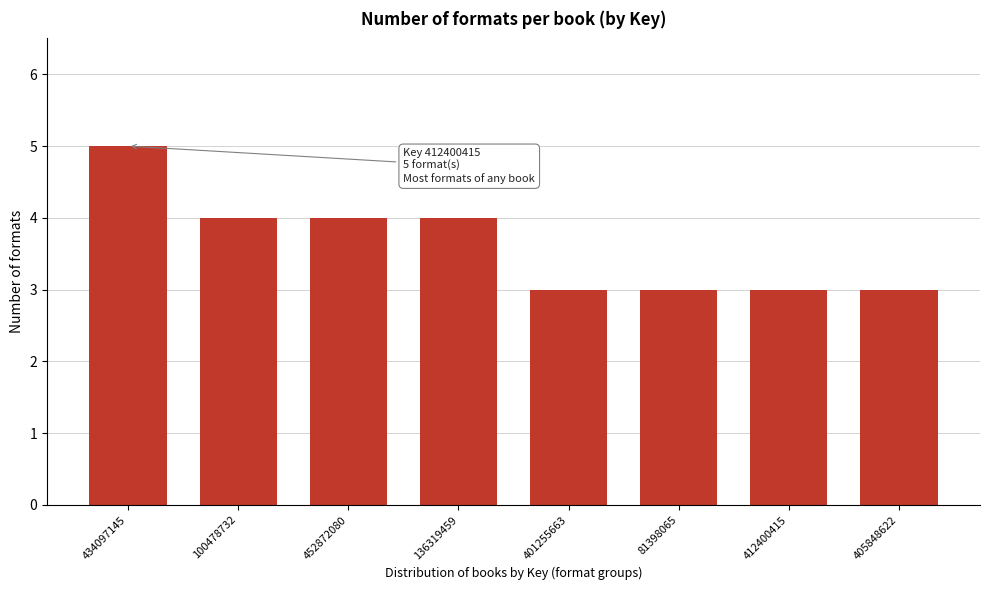

Reading left to right, transcribe all the data shown in this chart.

434097145=5	100478732=4	452872080=4	136319459=4	401255663=3	81398065=3	412400415=3	405848622=3